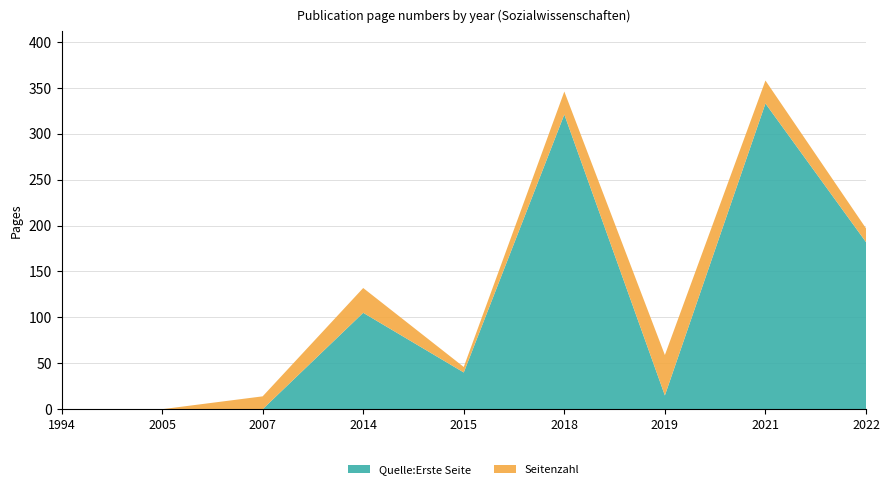

Reading right to left, list all the values displayed in this chart.

Quelle:Erste Seite: 2022=182	2021=333	2019=15	2018=321	2015=40	2014=105	2007=0	2005=0	1994=0
Seitenzahl: 2022=15	2021=25	2019=44	2018=25	2015=6	2014=27	2007=14	2005=0	1994=0